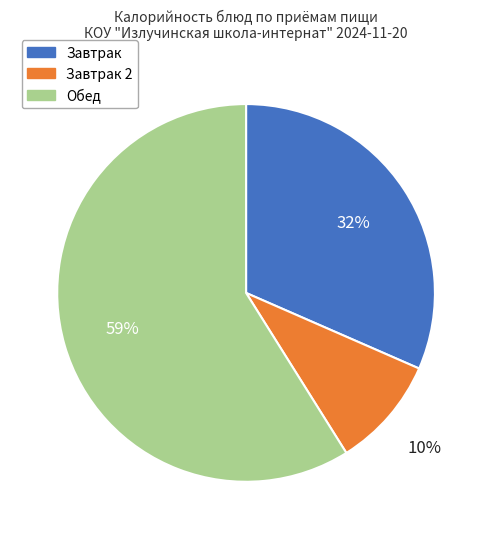

To the nearest percent, what is the difference between the largest and smallest slice percentages?

49%